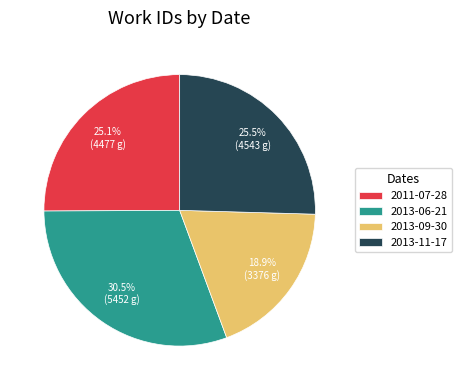

Approximately how many times larger is the value at 2013-09-30 compared to 2011-07-28?

0.8